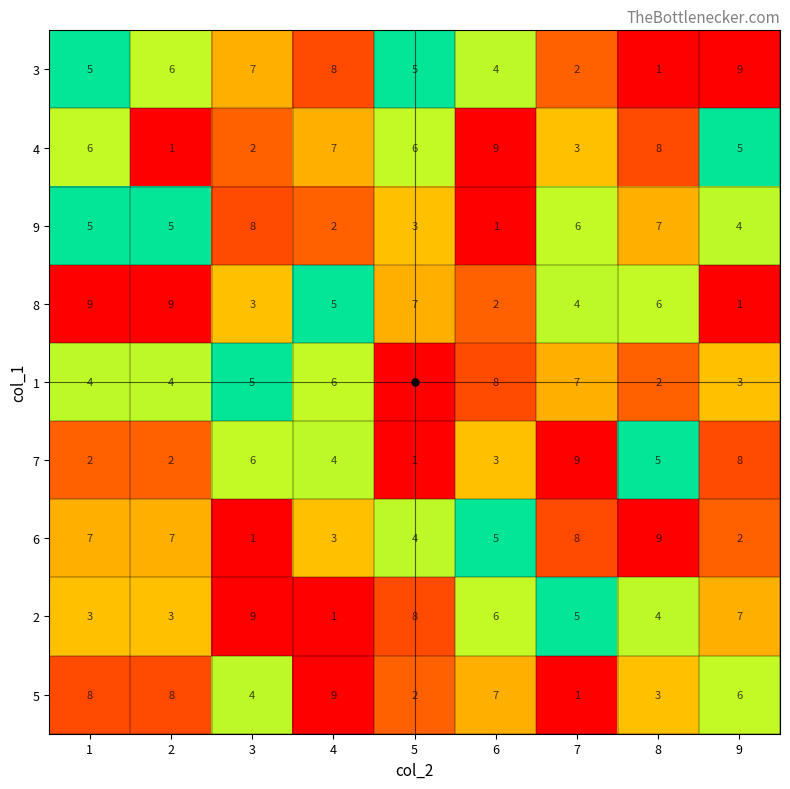

Between 3 and 9, which series saw the biggest shift?

9